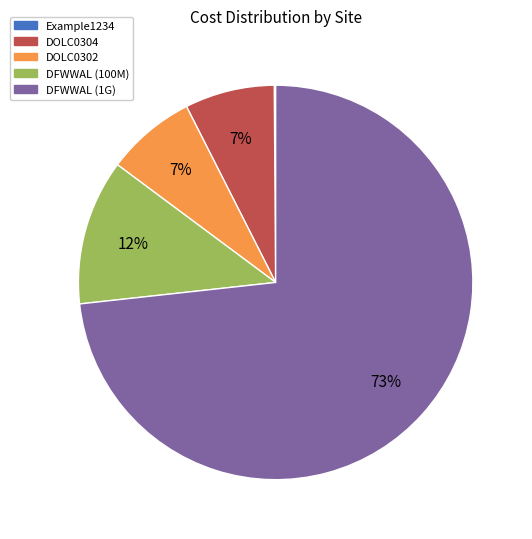

Is there any slice that represents more than half of the pie?

Yes